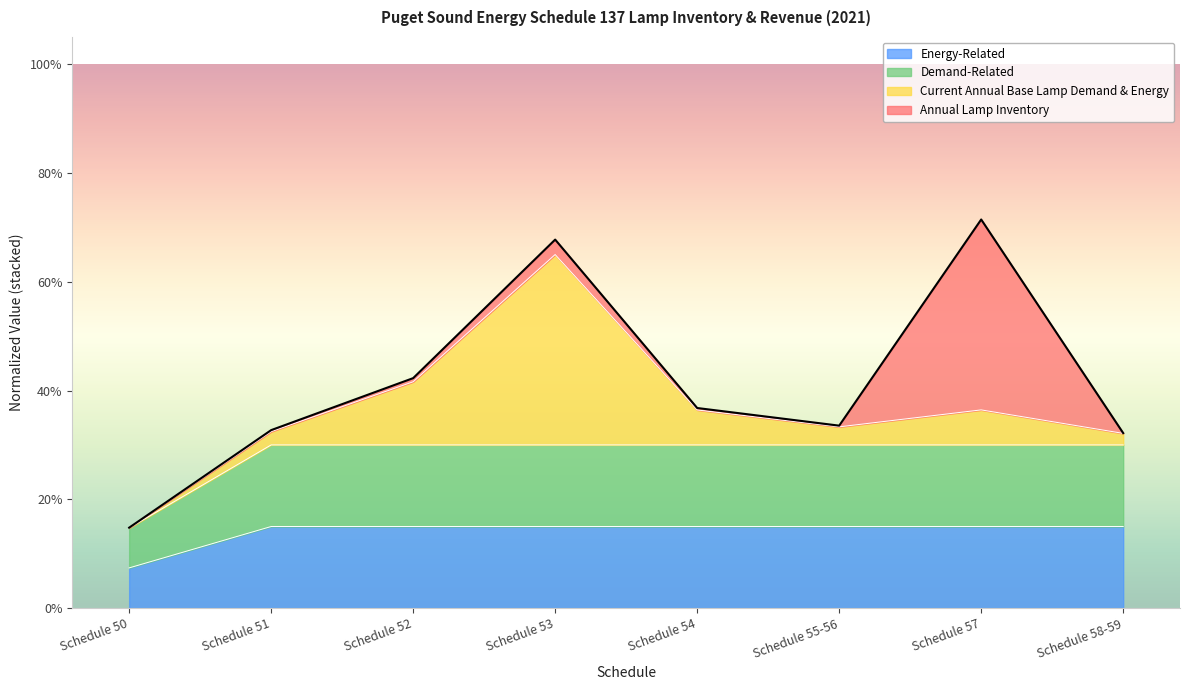

Count the Energy-Related values in the range 0 to 1.

8